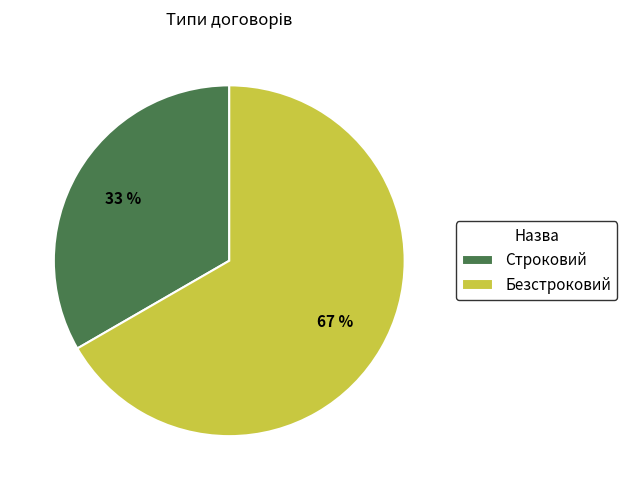

Rank the categories by value from highest to lowest.

Безстроковий, Строковий